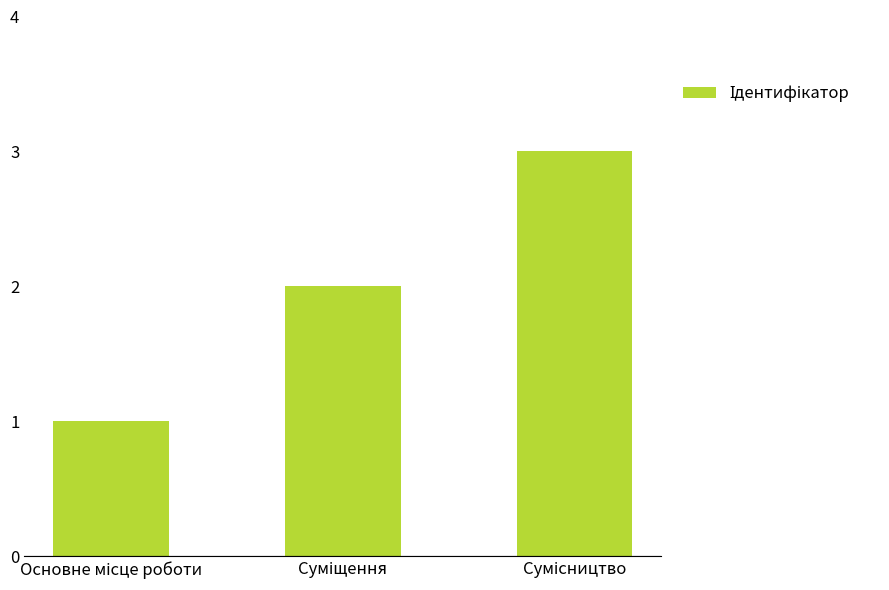

What is the value of the 3rd bar from the left?

3